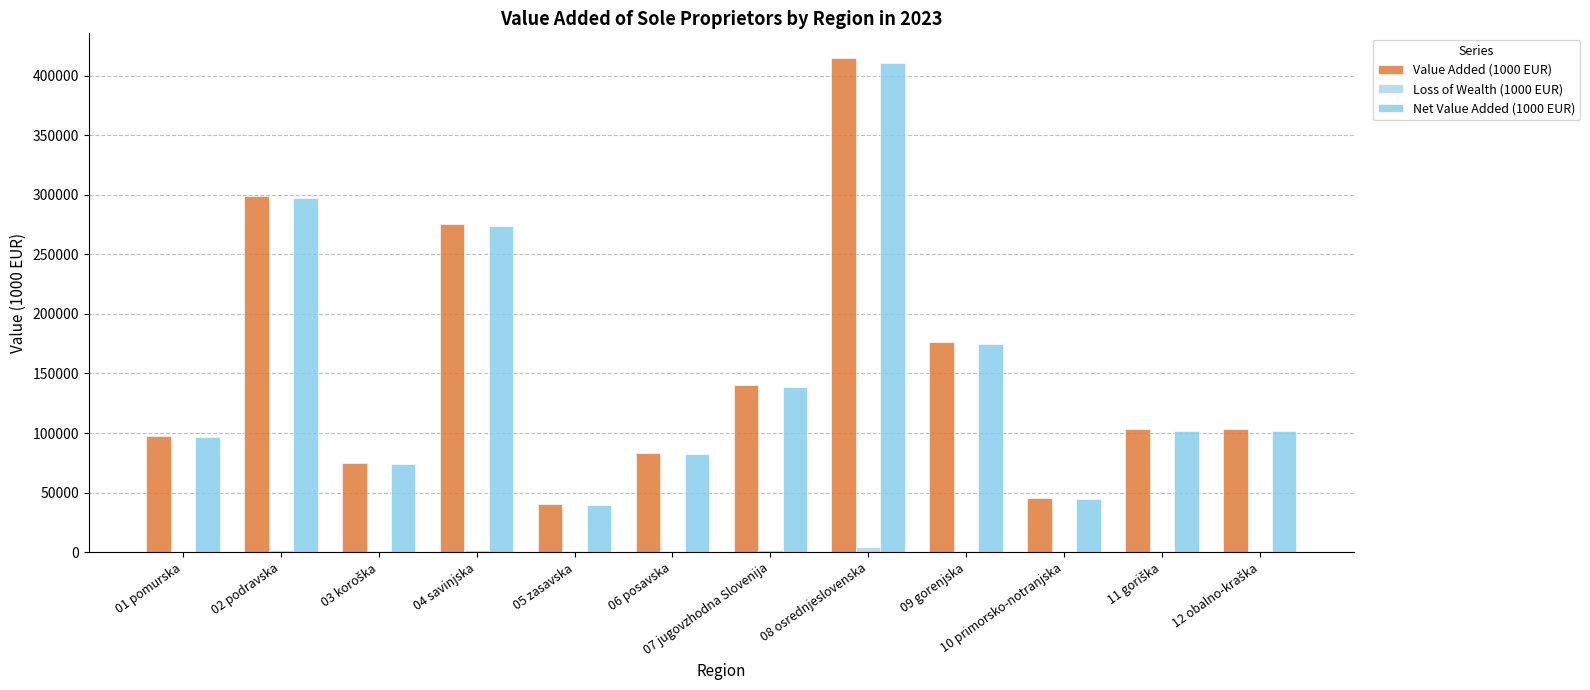

The Net Value Added (1000 EUR) series shows 88030.0 at 04 savinjska. True or false?

False